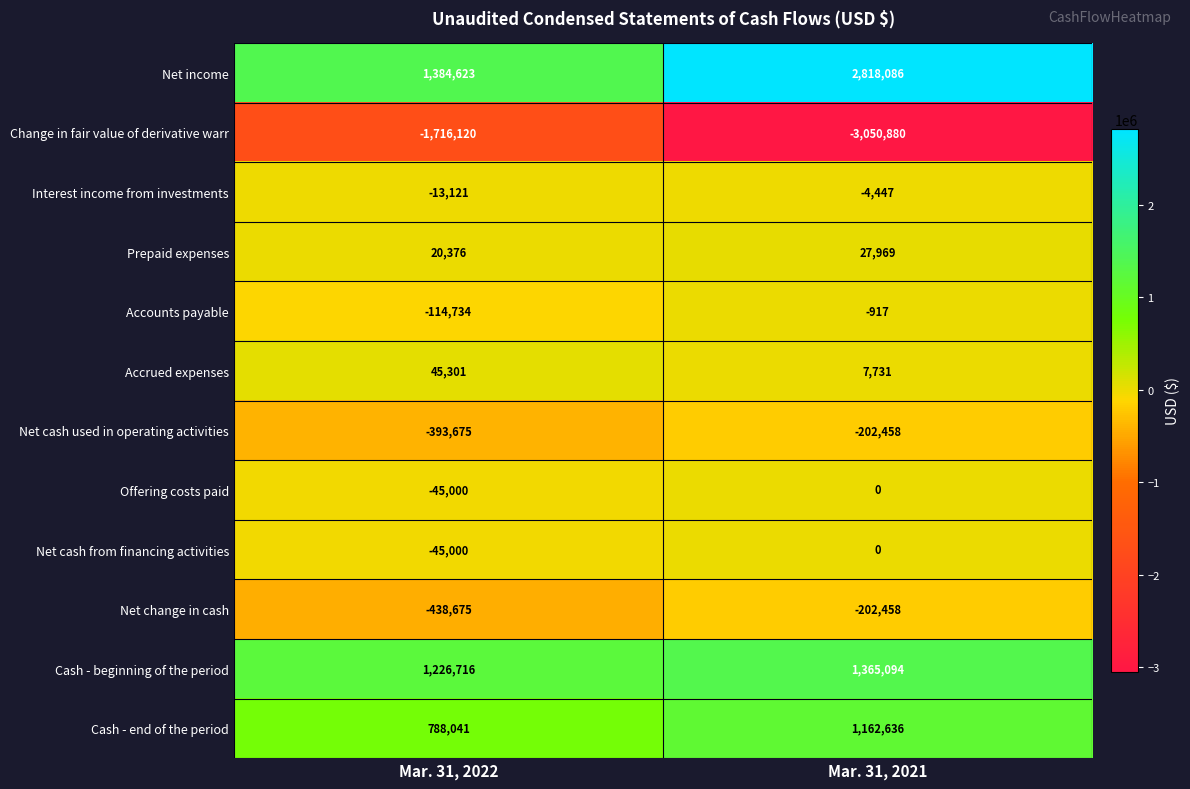

Reading left to right, transcribe all the data shown in this chart.

Net income: 1384623	2818086
Change in fair value of derivative warr: -1716120	-3050880
Interest income from investments: -13121	-4447
Prepaid expenses: 20376	27969
Accounts payable: -114734	-917
Accrued expenses: 45301	7731
Net cash used in operating activities: -393675	-202458
Offering costs paid: -45000	0
Net cash from financing activities: -45000	0
Net change in cash: -438675	-202458
Cash - beginning of the period: 1226716	1365094
Cash - end of the period: 788041	1162636